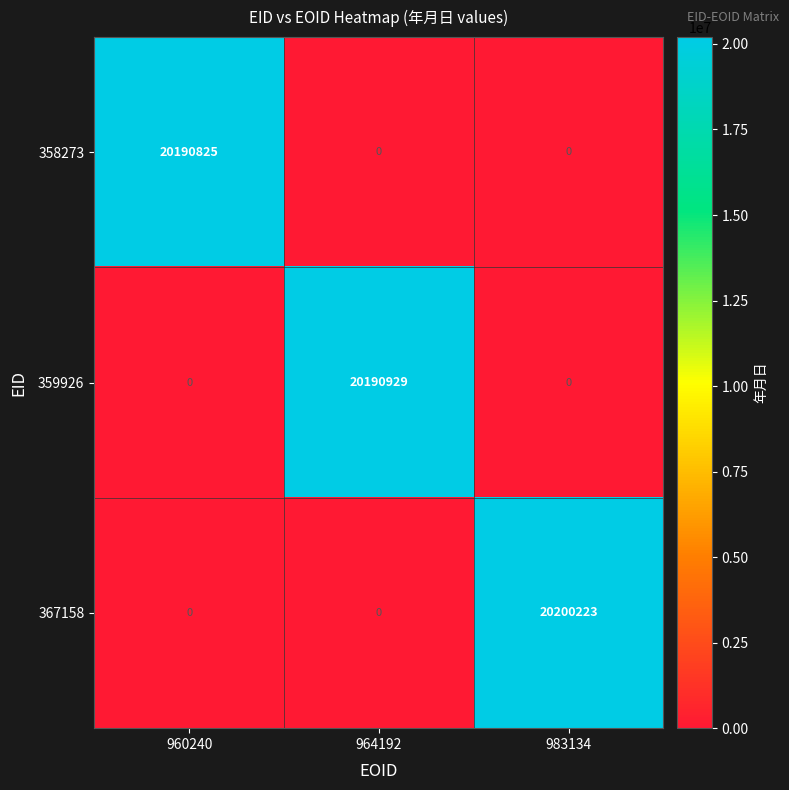

Is it true that 358273 equals 20190825 at 960240?

True